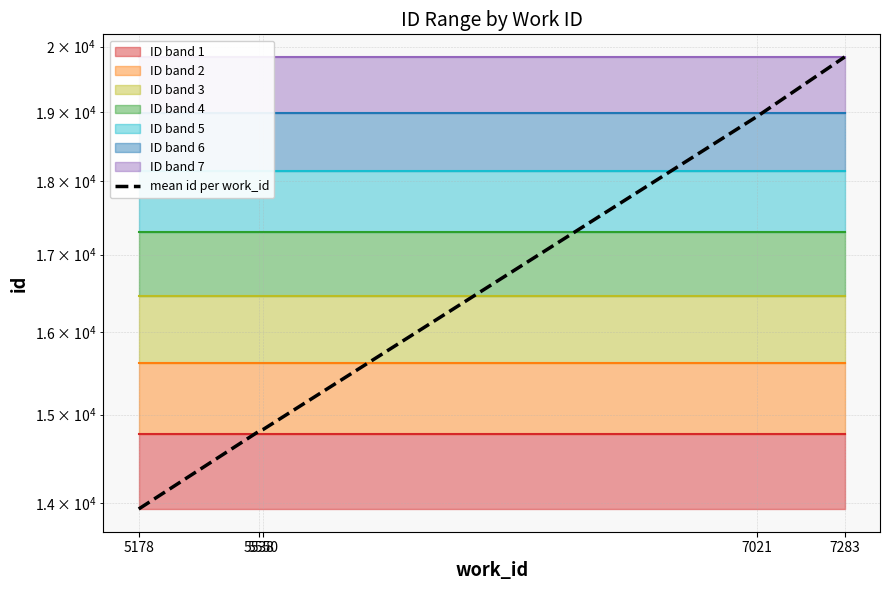

How many lines are shown in the chart?

1